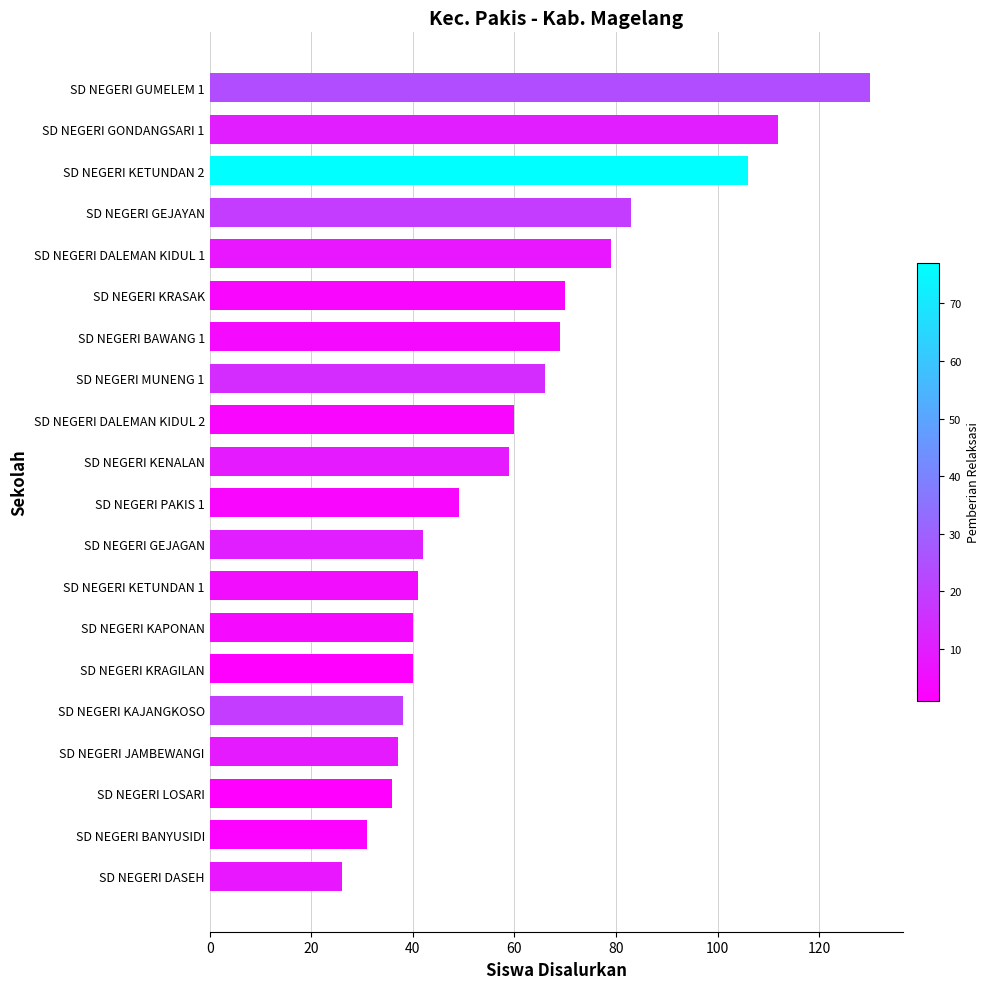

What is the difference between the values at SD NEGERI LOSARI and SD NEGERI KENALAN?

23